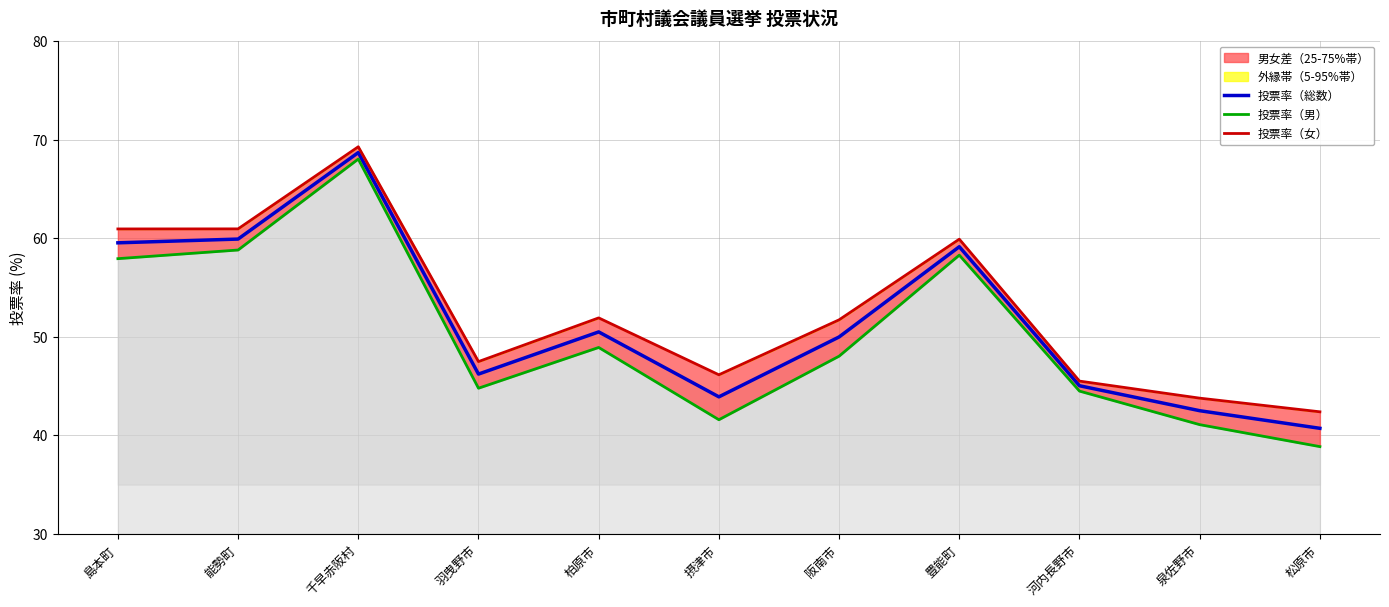

True or false: 投票率（男） and 投票率（総数） intersect in this chart.

False